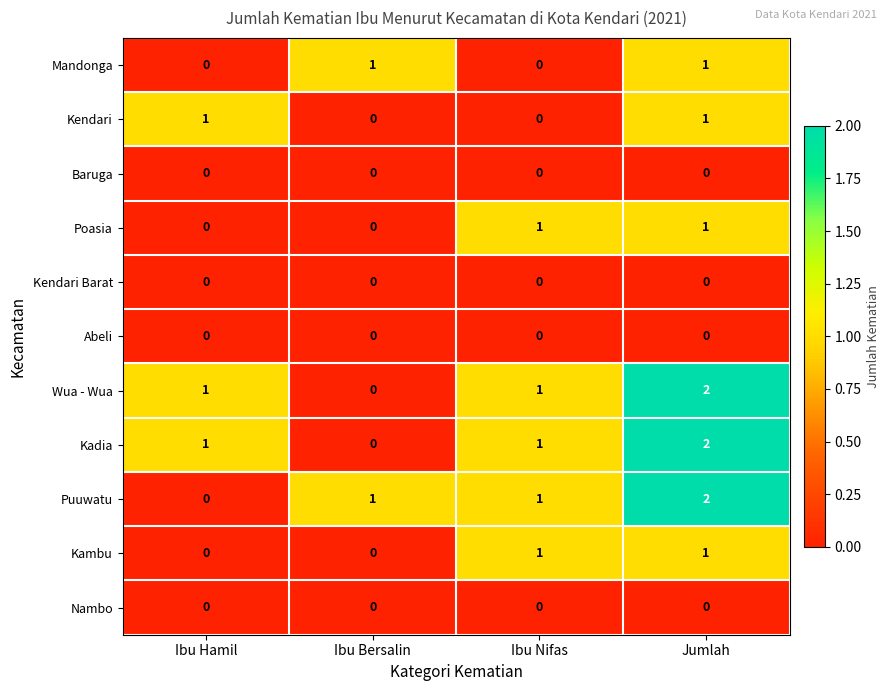

Which category has the lowest value in the Kadia series?

Ibu Bersalin